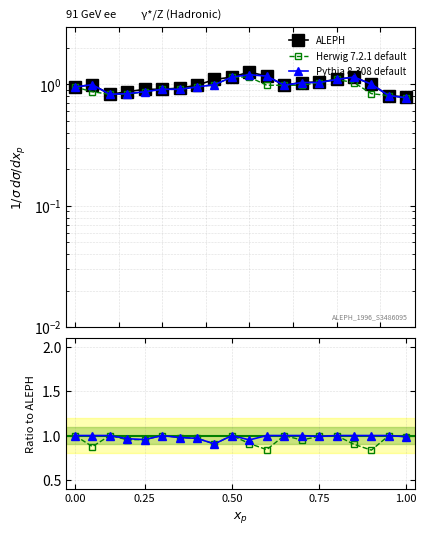

True or false: Herwig 7.2.1 default and Pythia 8.308 default cross at least once.

False